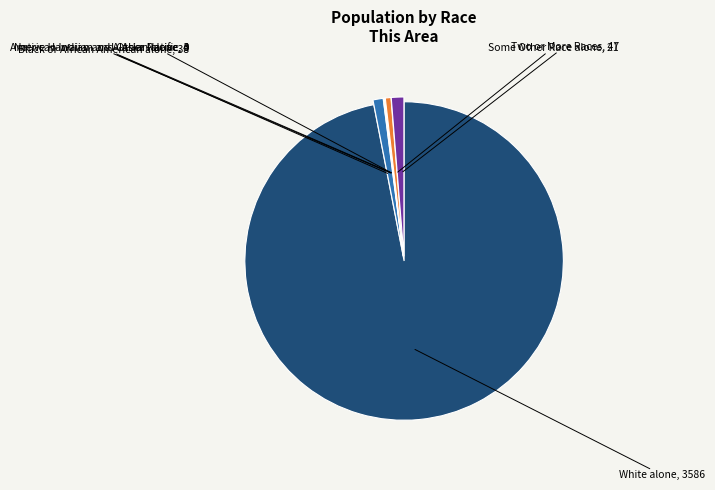

What is the change in value from Native Hawaiian and Other Pacific to Two or More Races?

+47